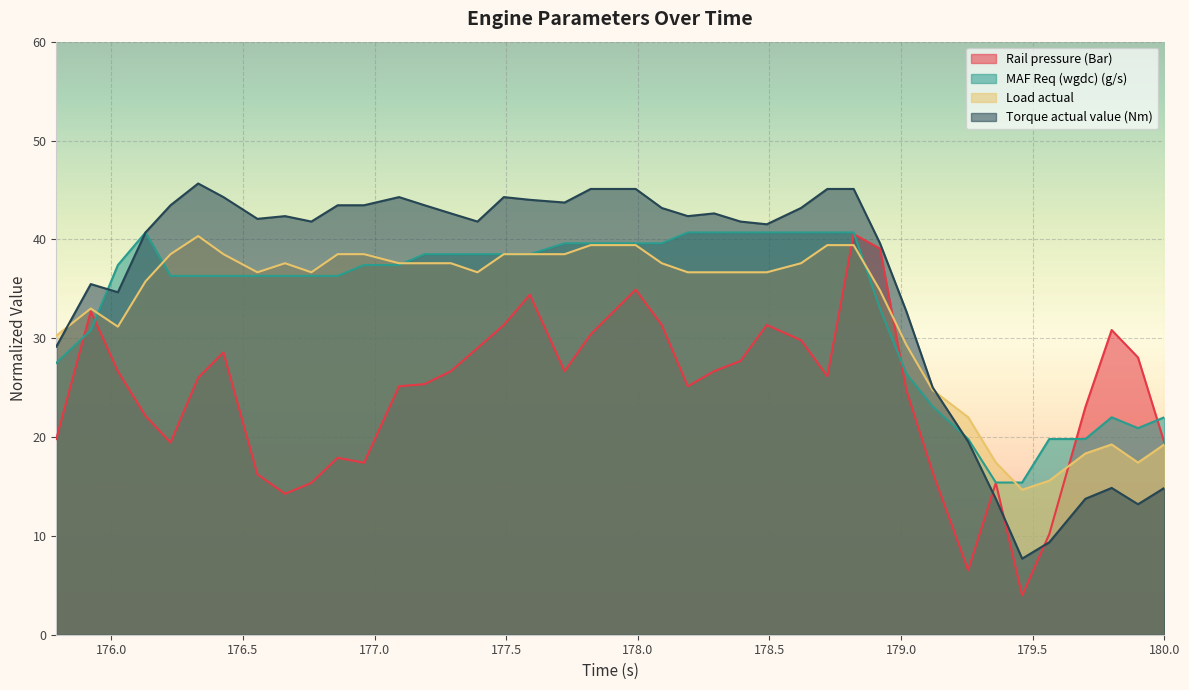

What is the spread (max minus min) of values at 176.66?

28.1